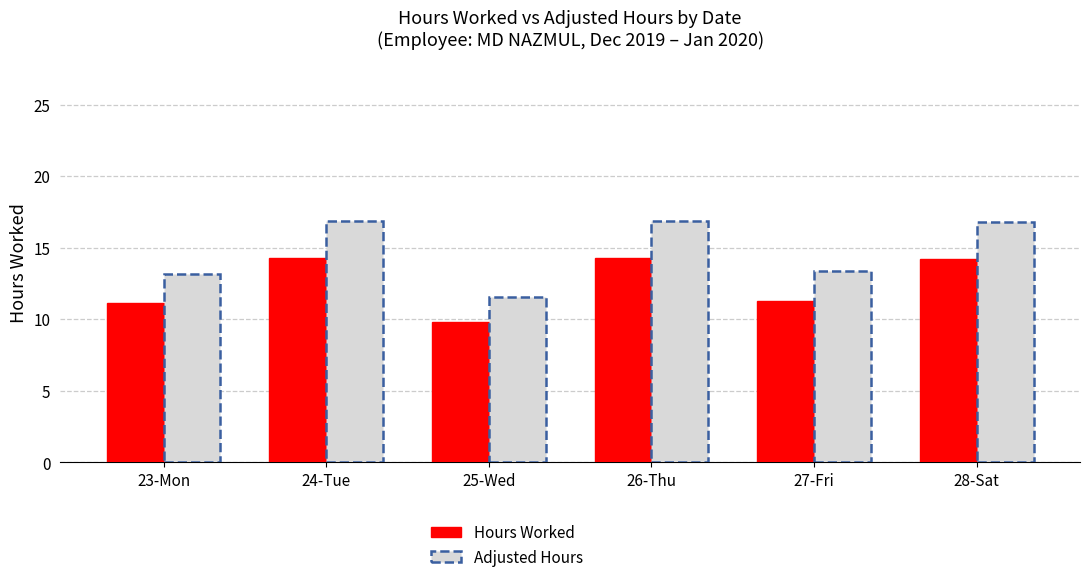

Rank the series by their maximum value, from lowest to highest.

Hours Worked, Adjusted Hours